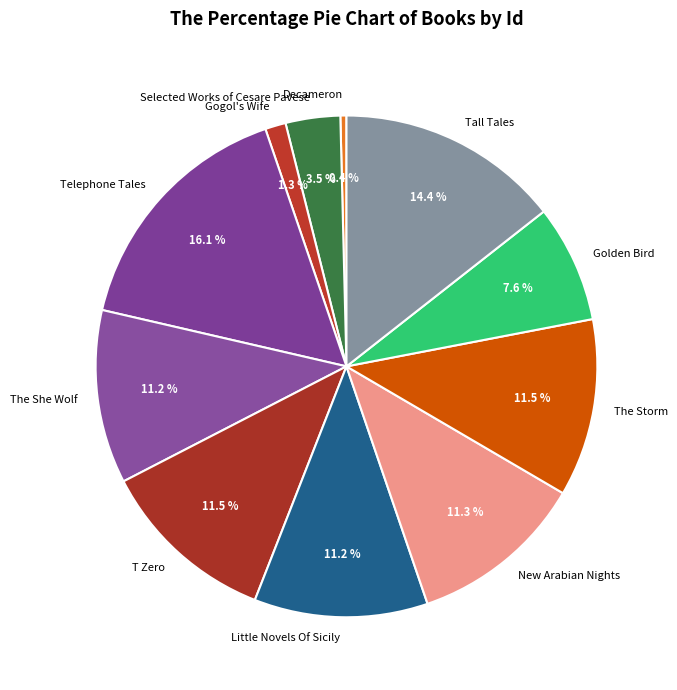

The Gogol's Wife slice represents 16% of the pie. True or false?

False